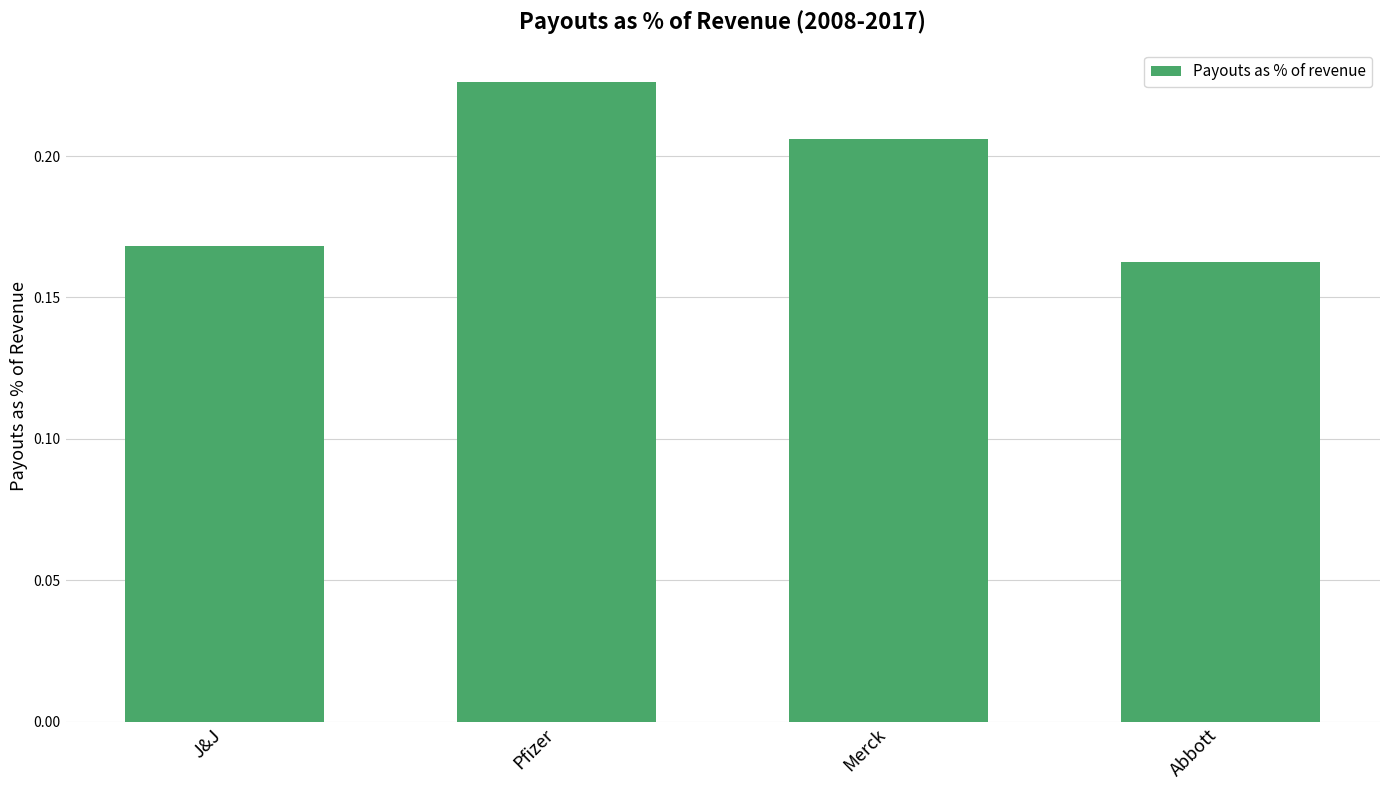

Are the bars grouped side by side (vs. stacked)?

No